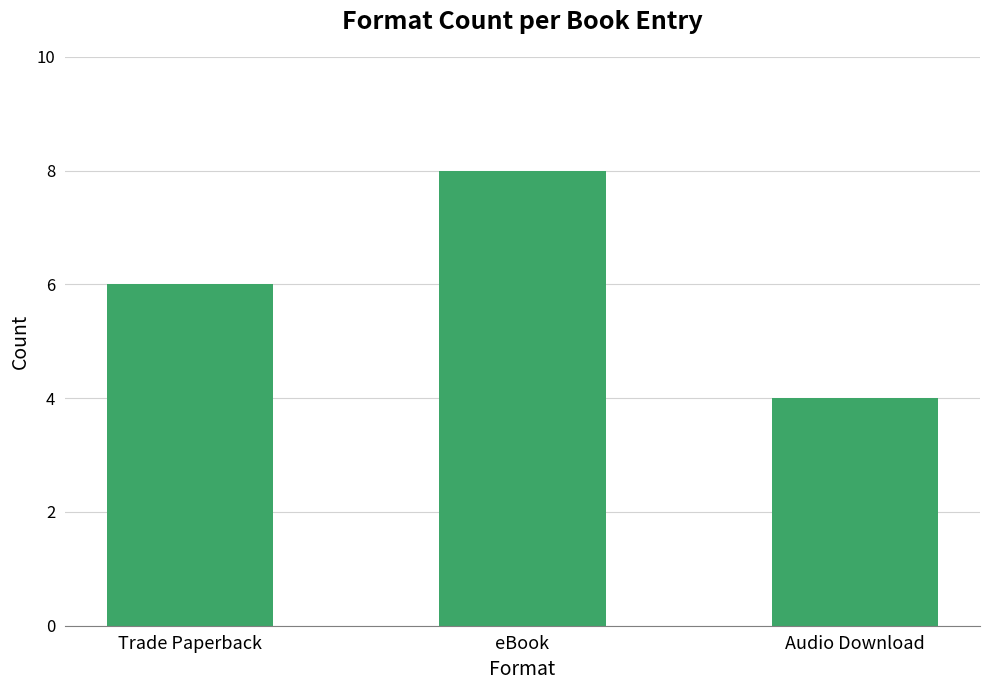

What is the smallest value displayed?

4